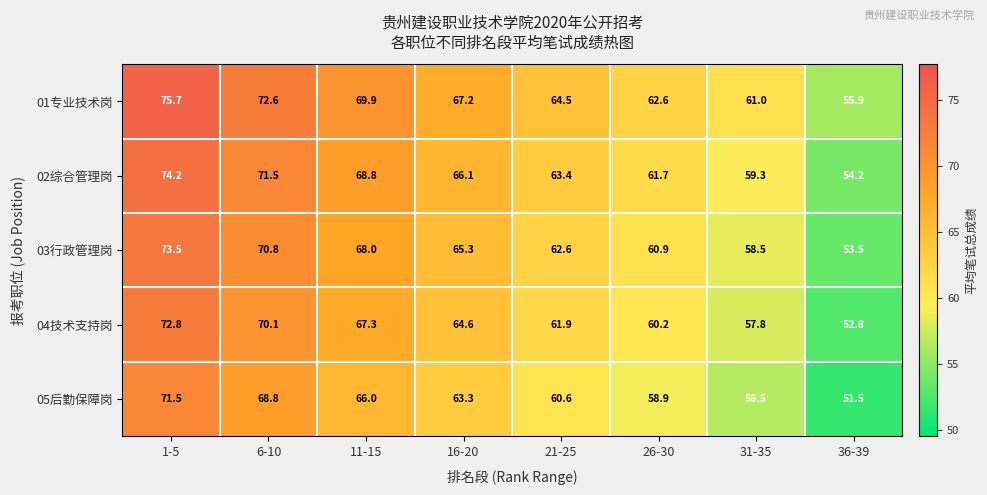

List the series in order of their peak value, lowest first.

05后勤保障岗, 04技术支持岗, 03行政管理岗, 02综合管理岗, 01专业技术岗